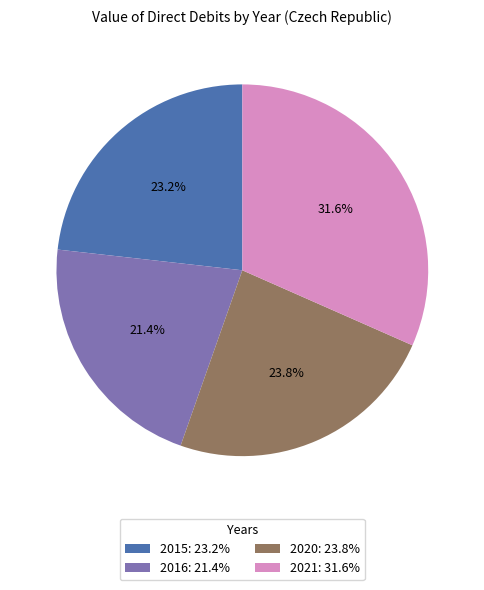

What portion of the pie excludes 2021?

68.4%